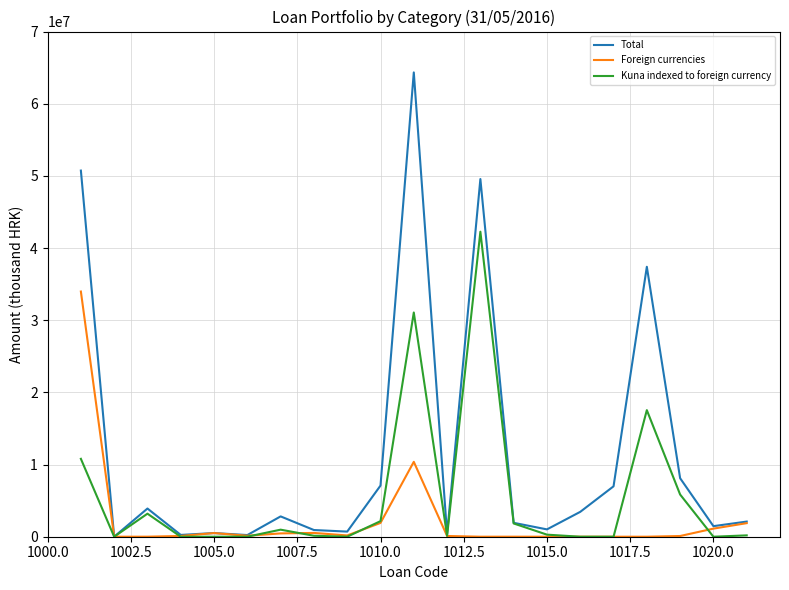

At how many categories does at least one series exceed 34692603?

4